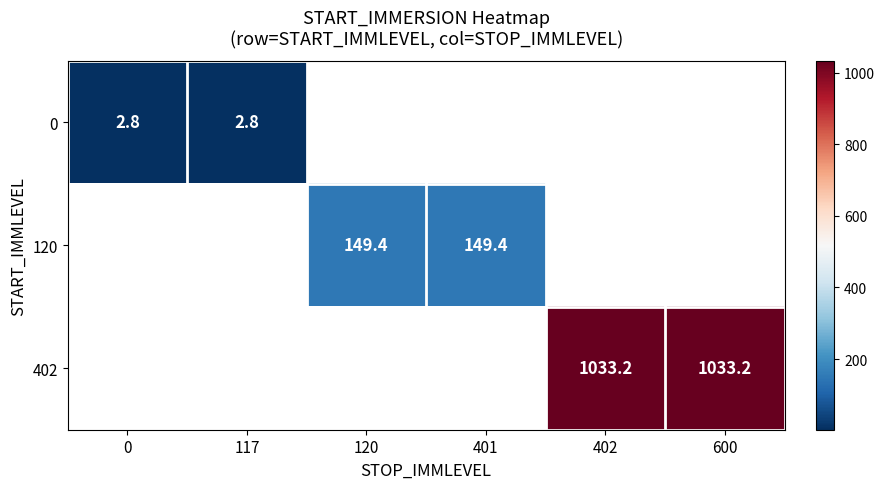

What is the smallest value displayed?

2.8